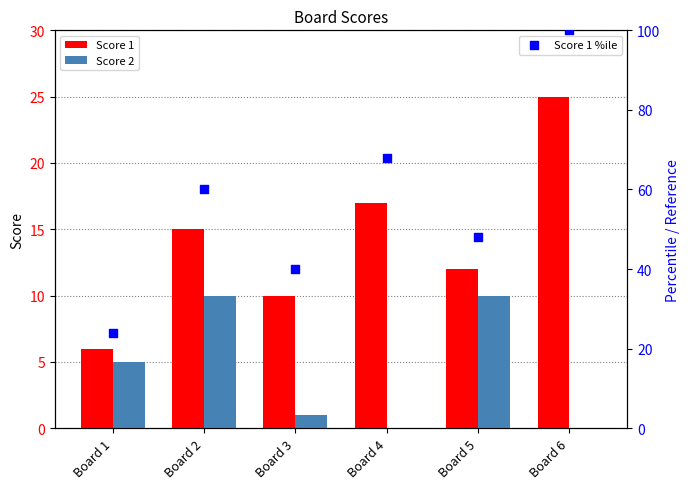

Which series has the largest Y range (max minus min)?

Score 1 %ile